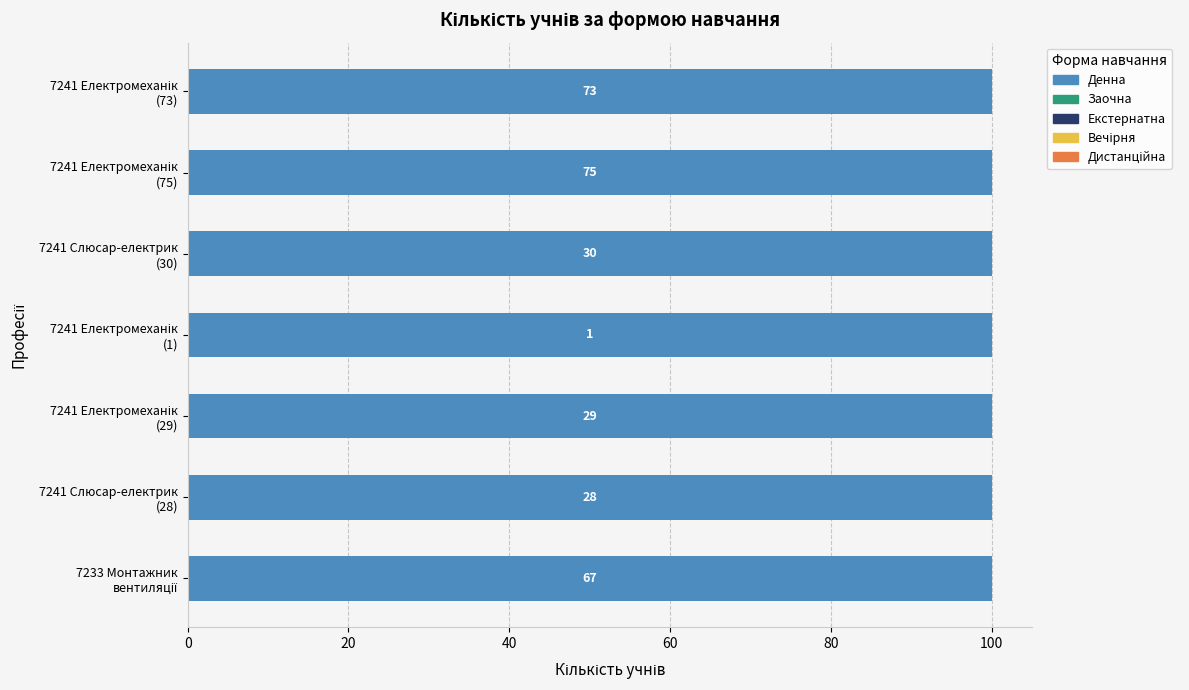

Which series has the largest range (max minus min)?

Денна